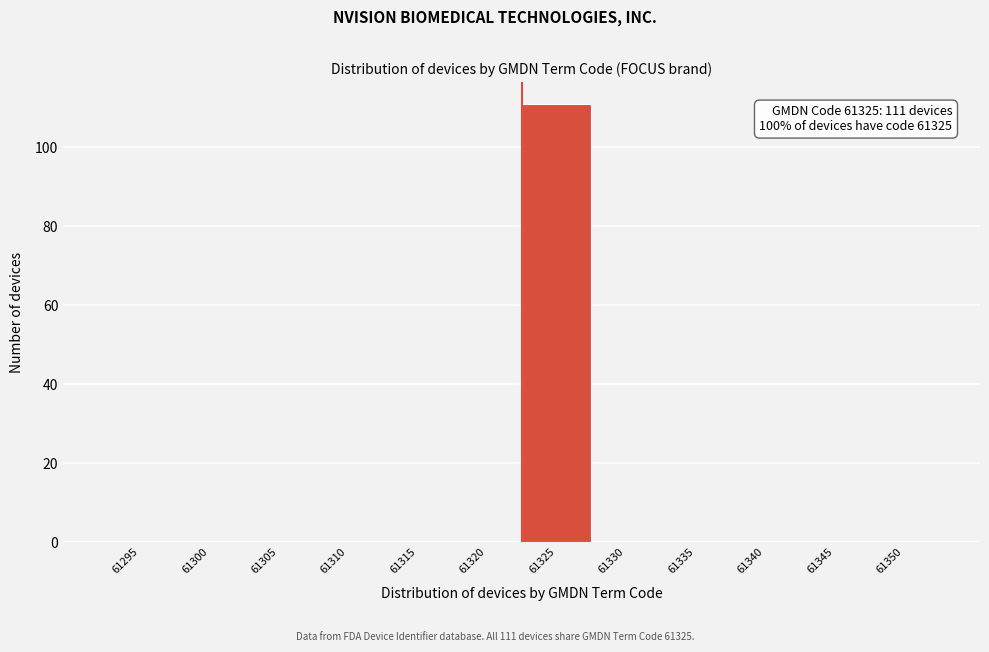

Reading left to right, transcribe all the data shown in this chart.

61295=0	61300=0	61305=0	61310=0	61315=0	61320=0	61325=111	61330=0	61335=0	61340=0	61345=0	61350=0